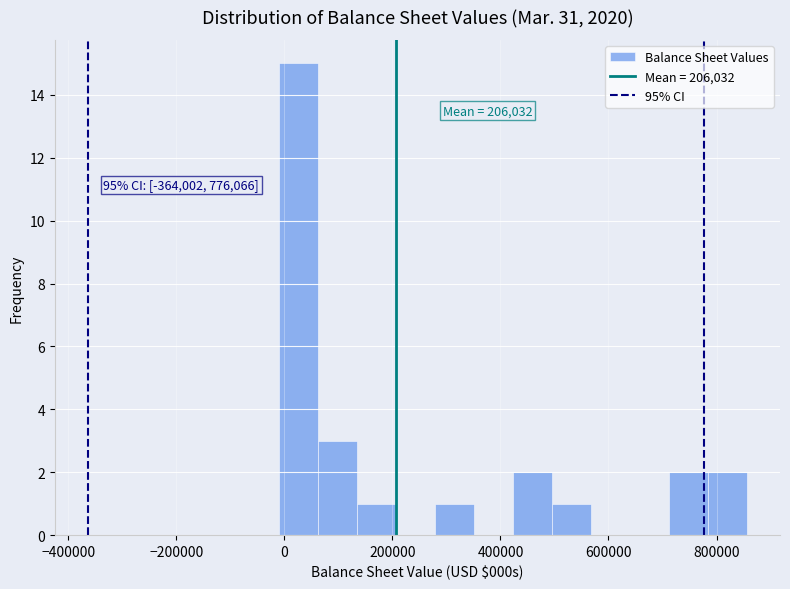

Read against the x-axis, roughly where is the centre of the tallest bar?

20000